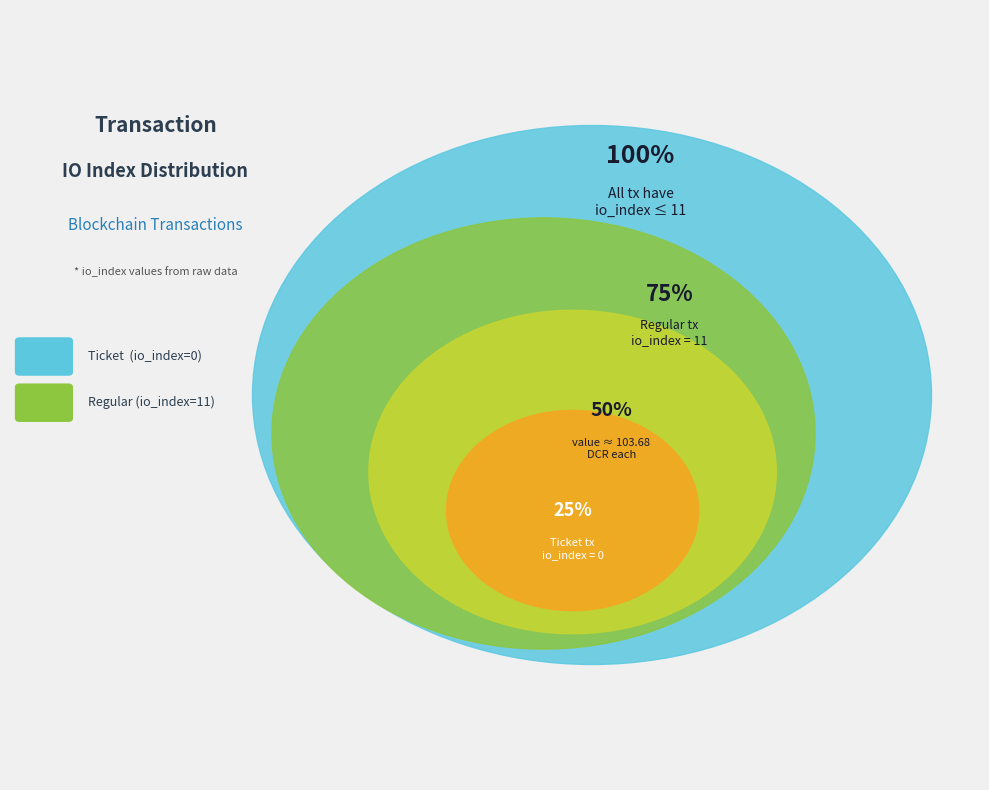

Is it true that Ticket (io_index=0) is 1% of the pie?

False